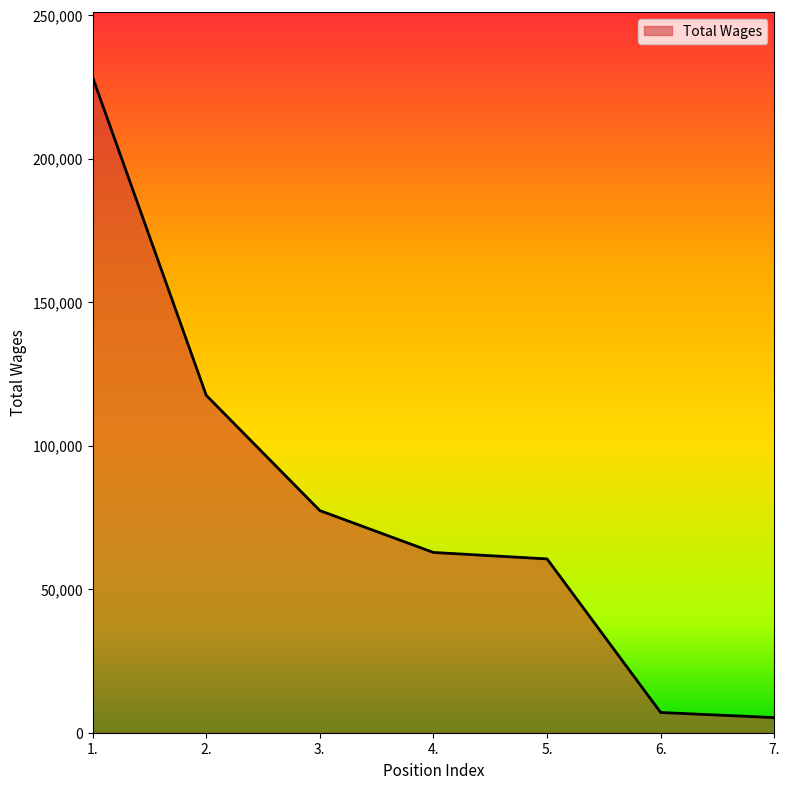

Reading left to right, transcribe all the data shown in this chart.

228271	117521	77362	62785	60536	7045	5266